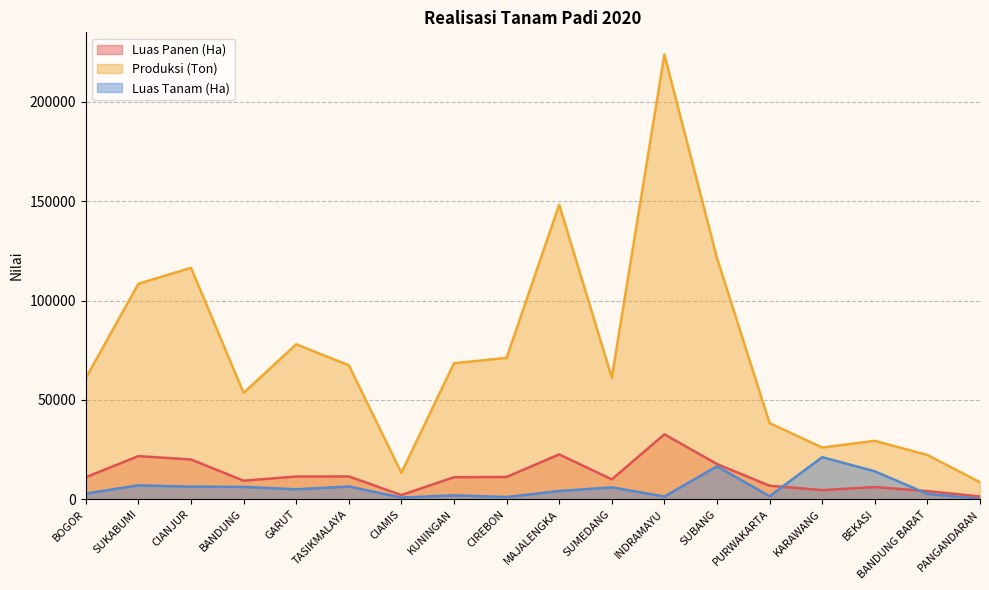

What is the label of the 14th point from the right?

GARUT